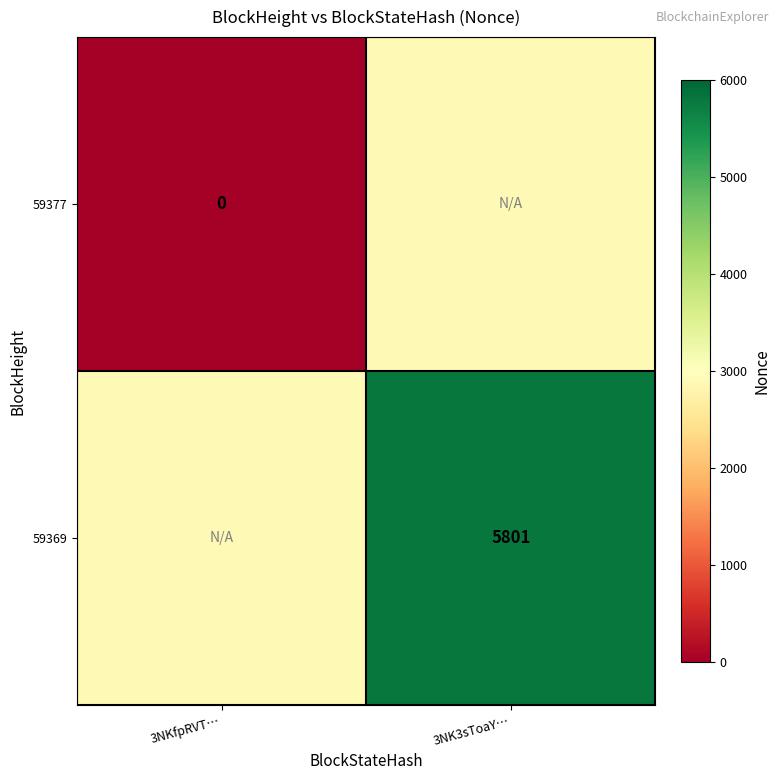

Is the value of 59377 at 3NKfpRVT… greater than the value of 59369 at 3NK3sToaY…?

No